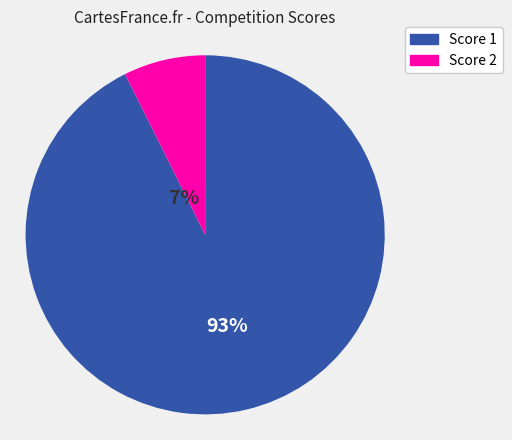

Does 4 represent more than half of the total?

No